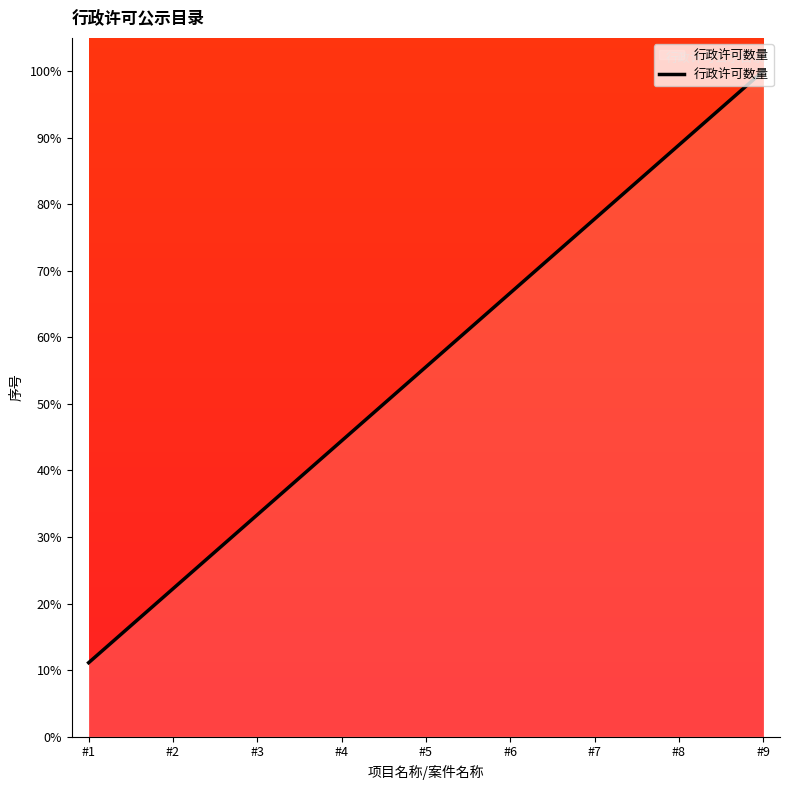

The value at #3 is 0.2. True or false?

False